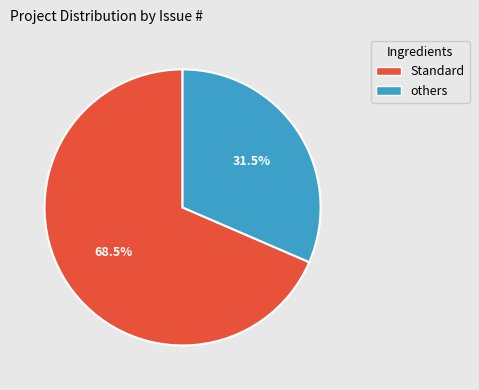

Is there any slice that represents more than half of the pie?

Yes